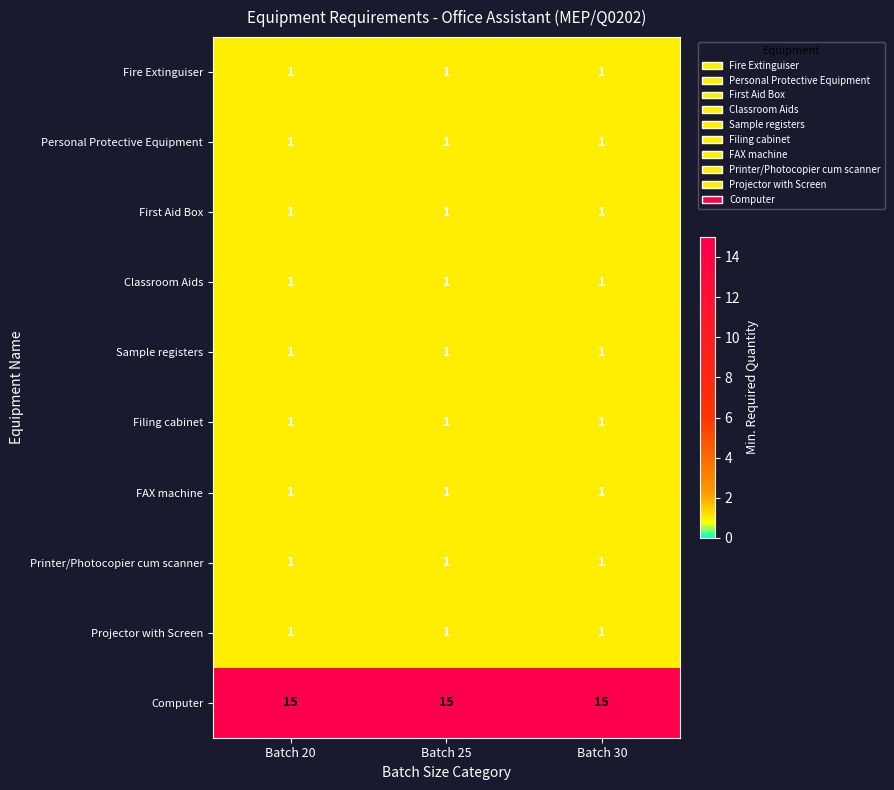

What is the difference between the highest and lowest values at Batch 25?

14